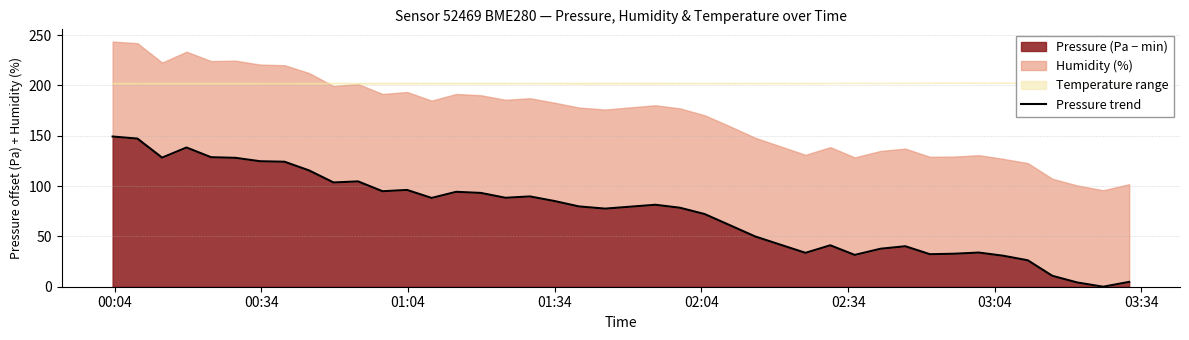

True or false: there are more than 2 points higher than both neighbors.

True